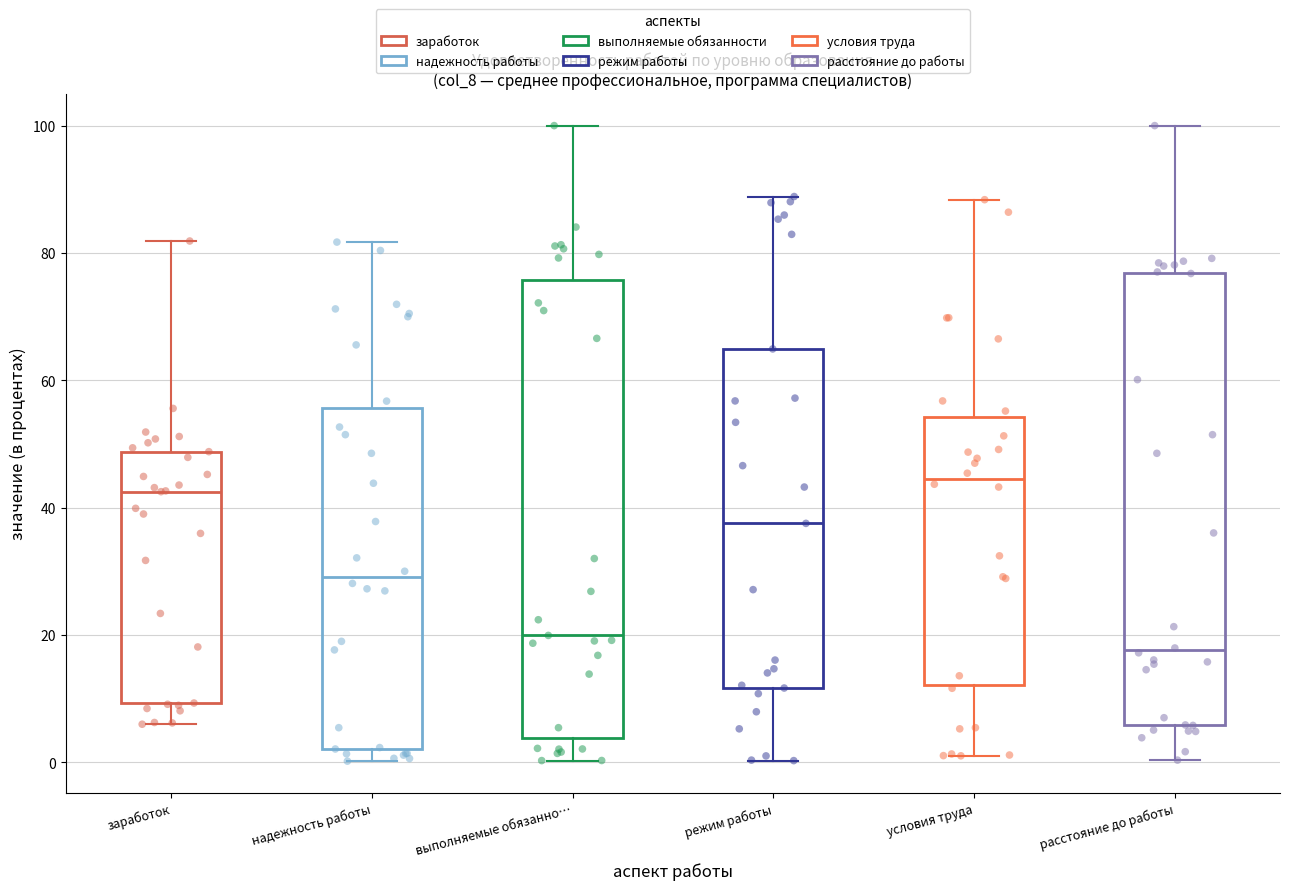

Reading left to right, transcribe this box plot: for each box, give where its median line is, the range the box spans, and where its two whiskers end, as read against the y-axis. The values are not printed on the chart, so give them approximately, as read against the axis.

заработок: median 42, box 10 to 48, whiskers 6 to 82
надежность работы: median 30, box 2 to 56, whiskers 0 to 82
выполняемые обязанно…: median 20, box 4 to 76, whiskers 0 to 100
режим работы: median 38, box 12 to 64, whiskers 0 to 88
условия труда: median 44, box 12 to 54, whiskers 2 to 88
расстояние до работы: median 18, box 6 to 76, whiskers 0 to 100